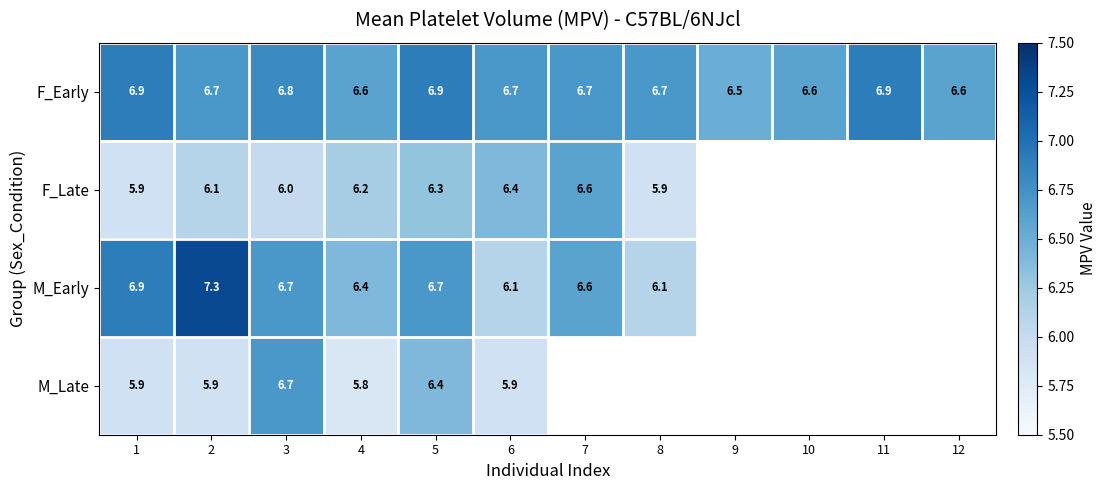

What is the maximum value for F_Early?

6.9